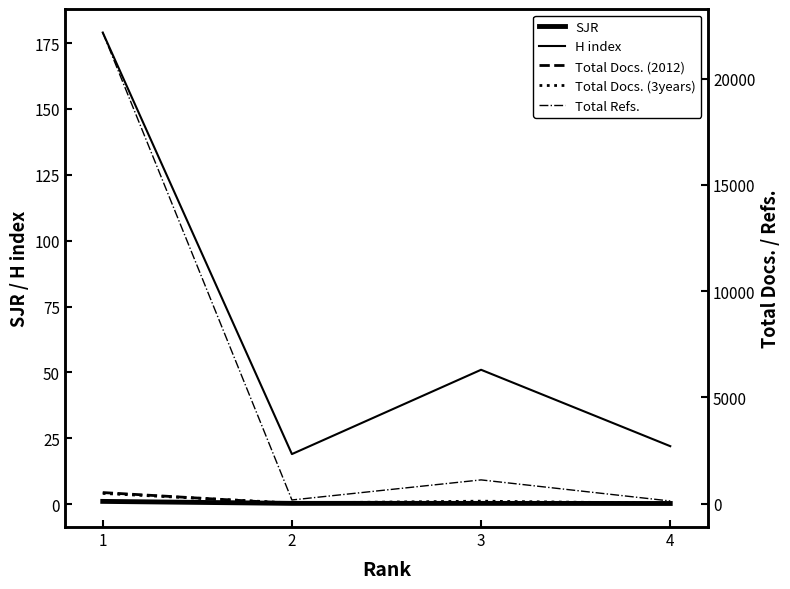

Where is the first local minimum for Total Docs. (3years)?

2